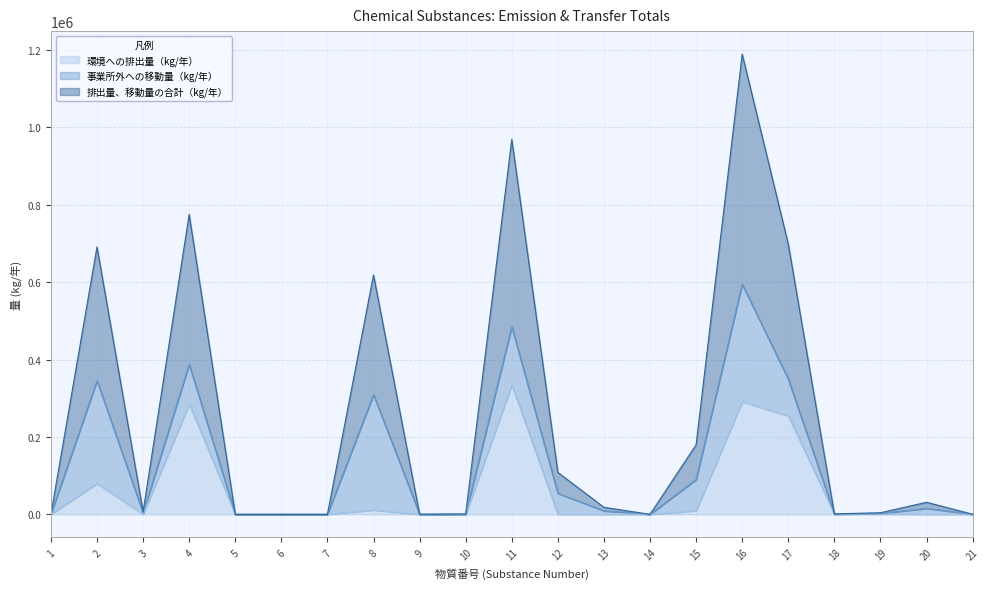

True or false: 環境への排出量（kg/年） and 排出量、移動量の合計（kg/年） cross at least once.

False